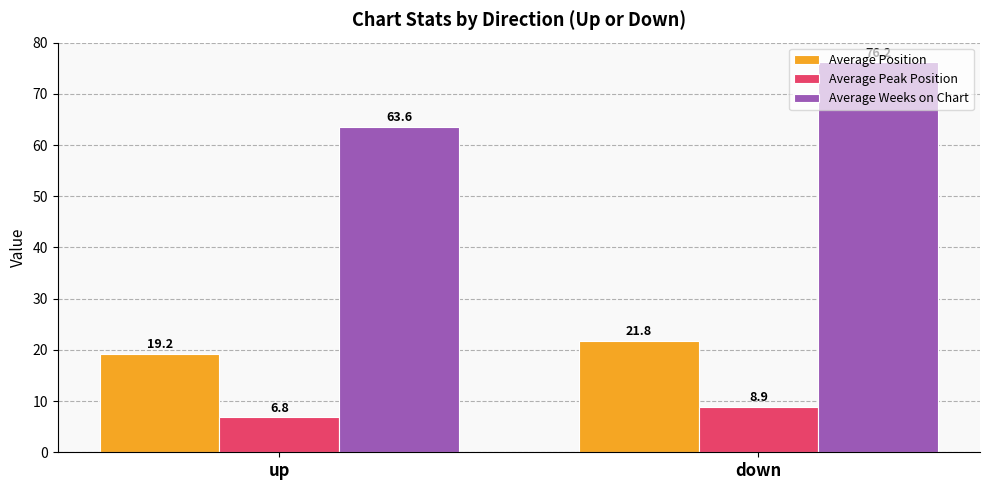

What is the minimum value shown in the chart?

6.8